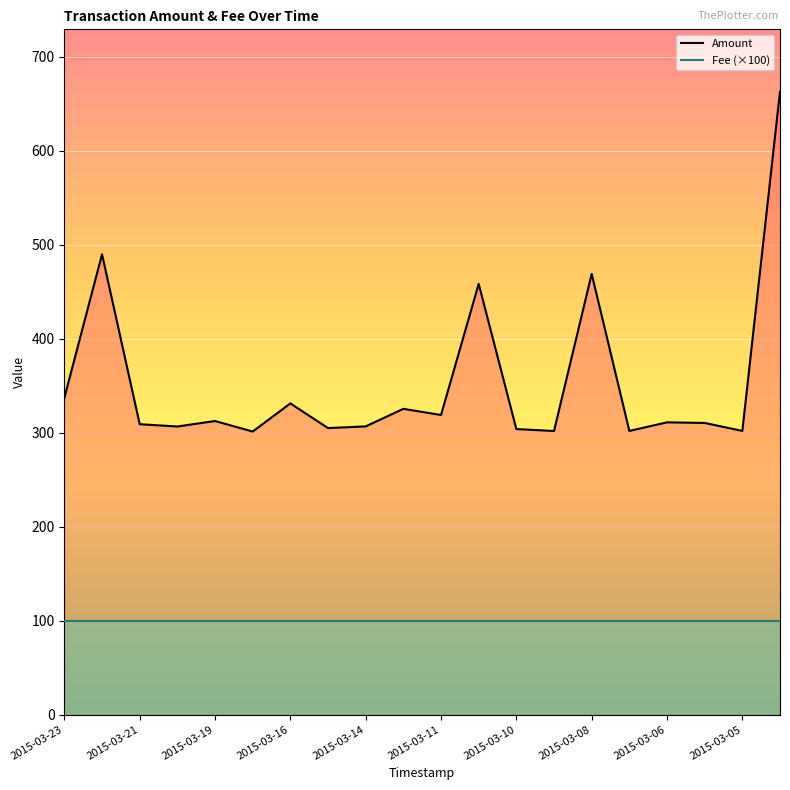

How many lines are shown in the chart?

2